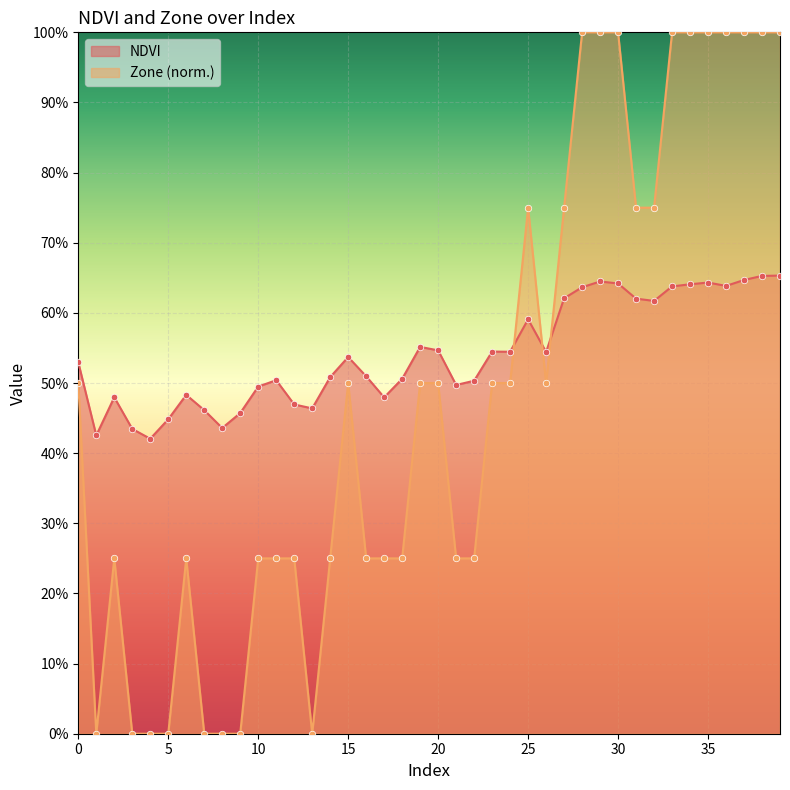

What is the total value across all series at 26?

1.0